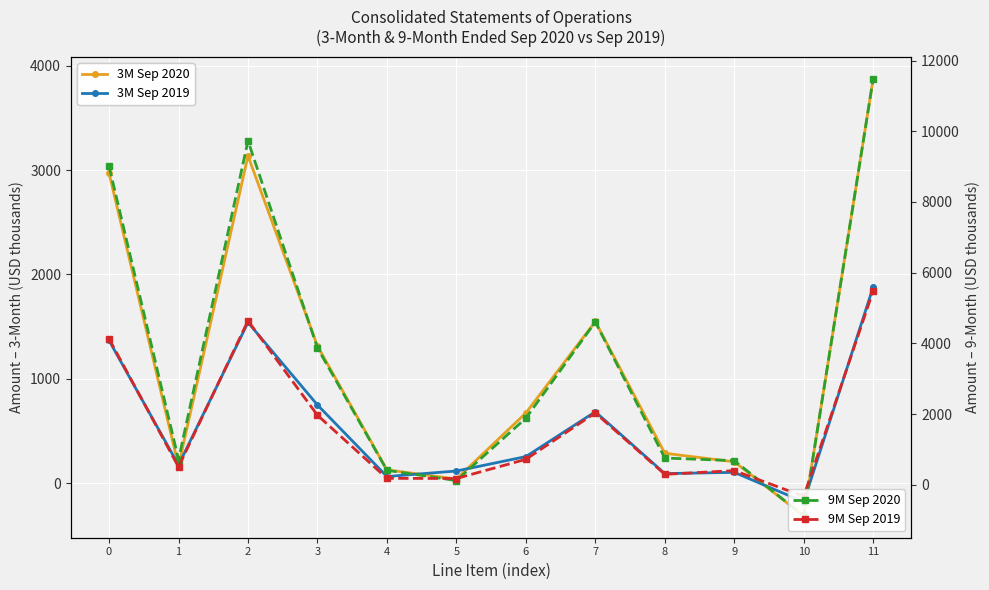

What is the total value across all series at 3?

7911